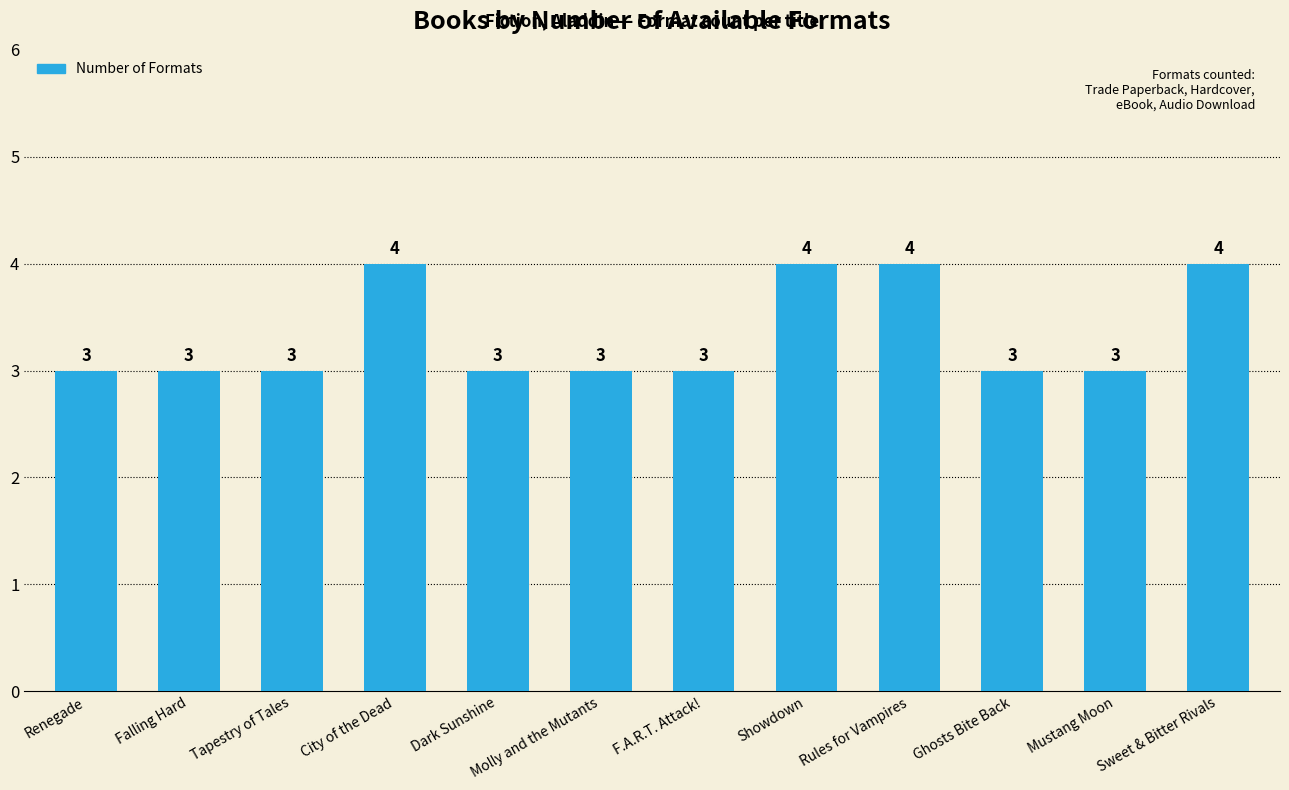

Which has a higher value, Falling Hard or Rules for Vampires?

Rules for Vampires